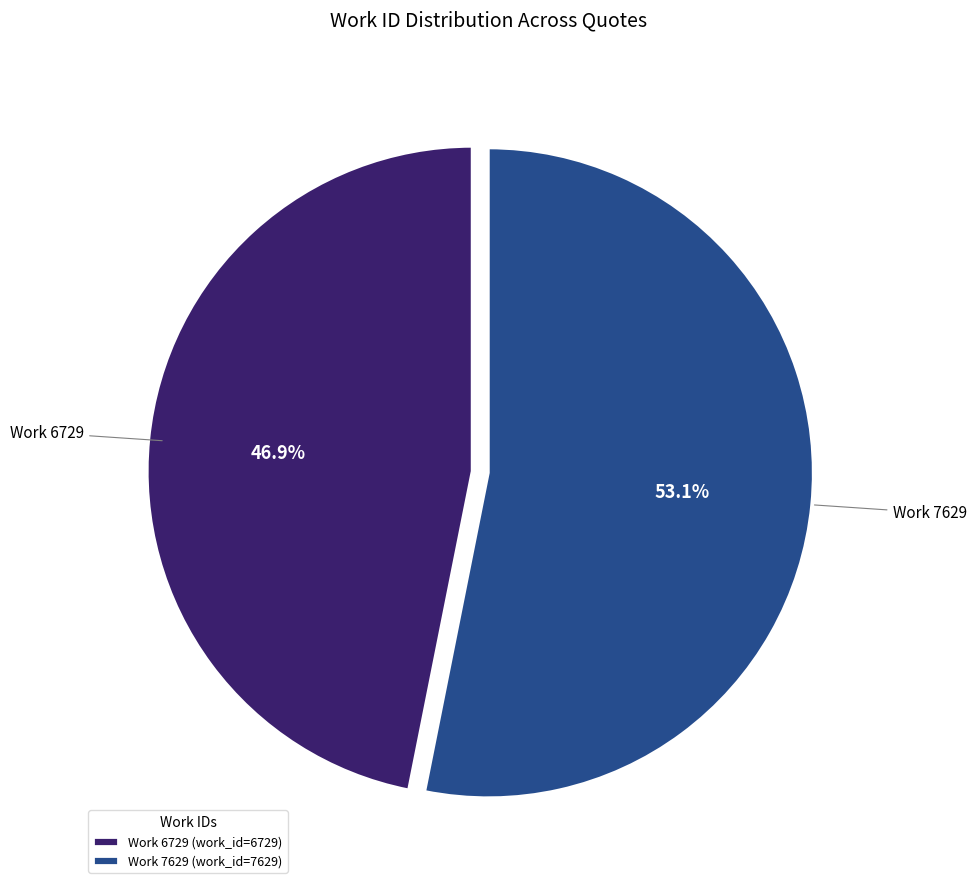

What is the ratio of the value at Work 7629 to the value at Work 6729?

1.1